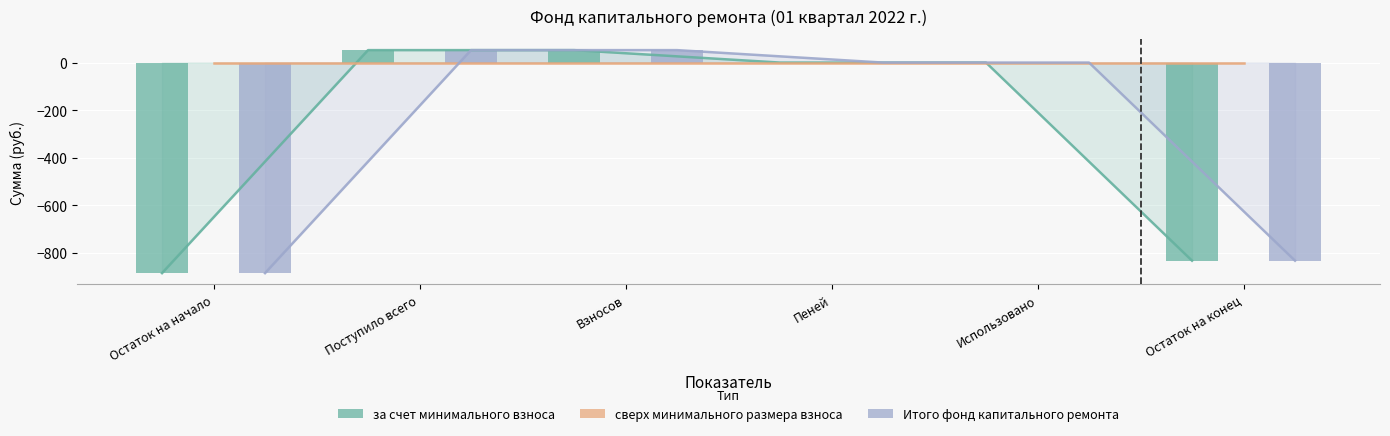

Is it true that за счет минимального взноса equals 19.1 at Взносов?

False